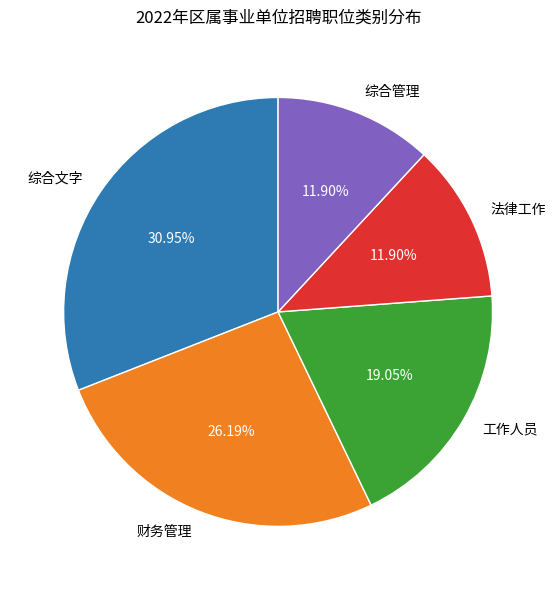

To the nearest percent, what is the difference between the largest and smallest slice percentages?

19%